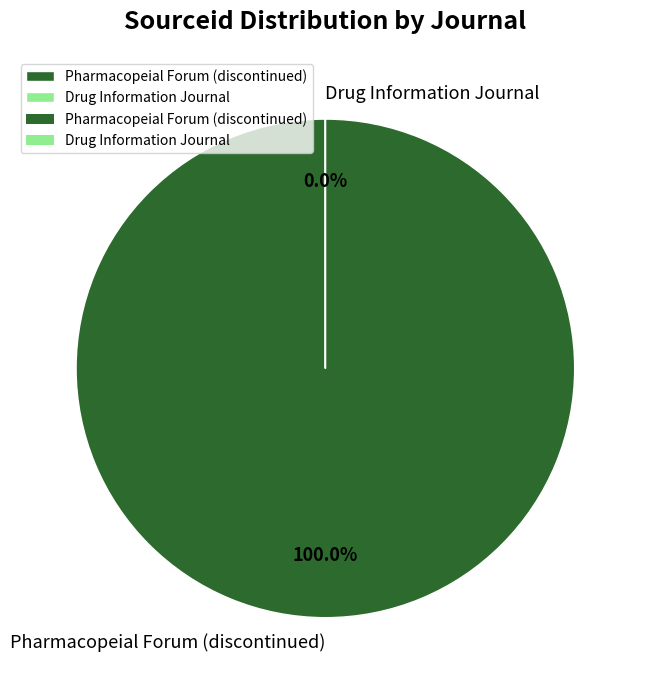

Combined, what portion of the pie is Drug Information Journal and Pharmacopeial Forum (discontinued)?

100.0%